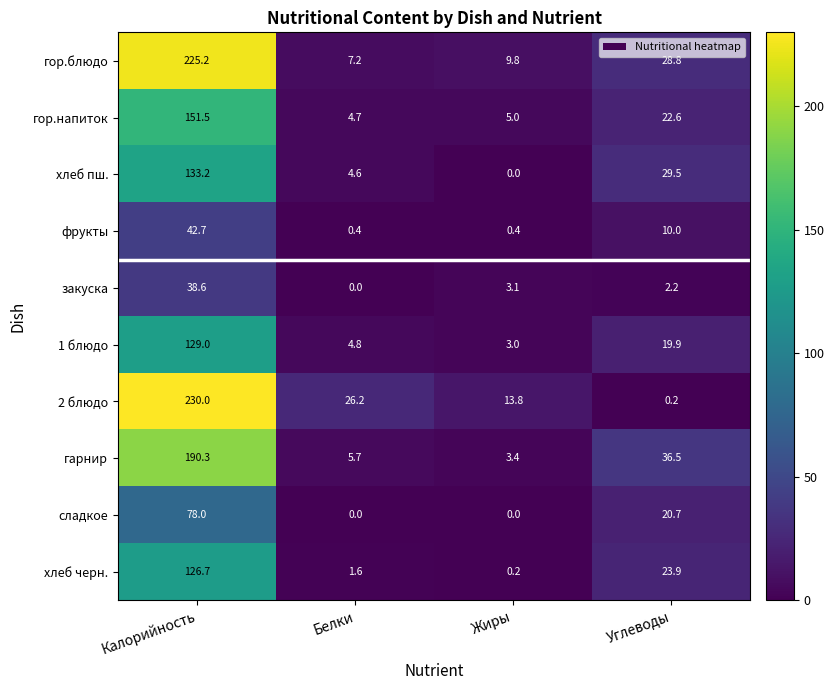

List the series in order of their peak value, lowest first.

закуска, фрукты, сладкое, хлеб черн., 1 блюдо, хлеб пш., гор.напиток, гарнир, гор.блюдо, 2 блюдо